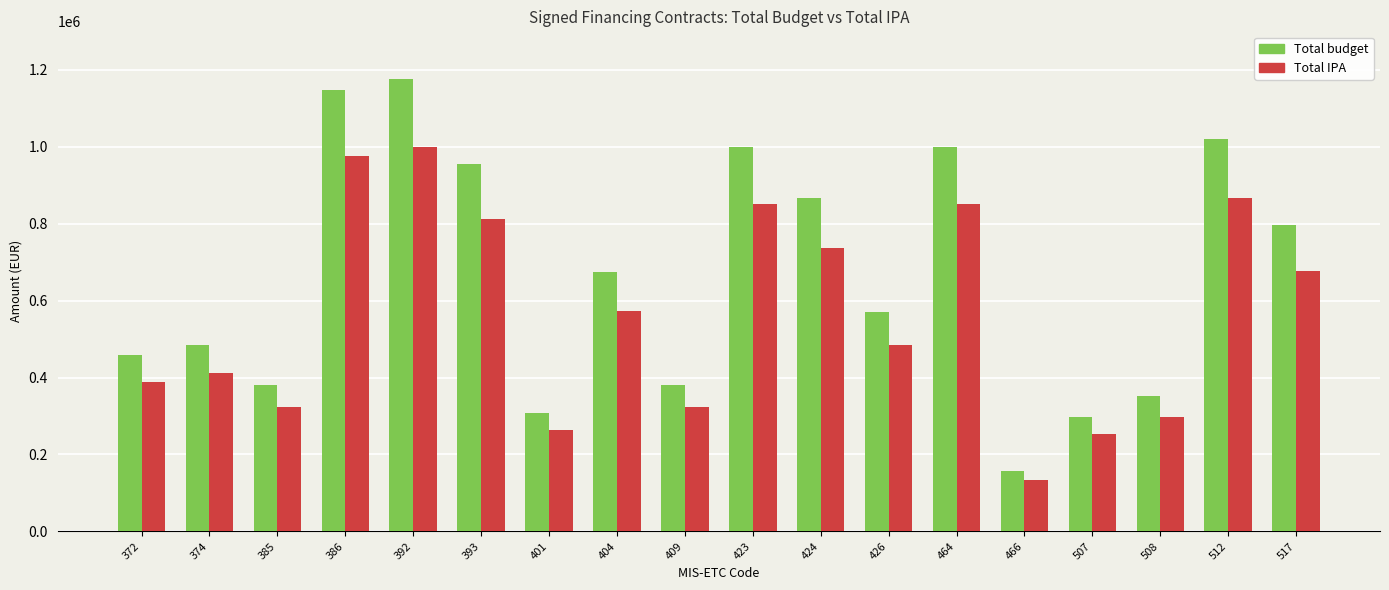

What is the sum of the Total budget values at 512 and 466?

1177320.9